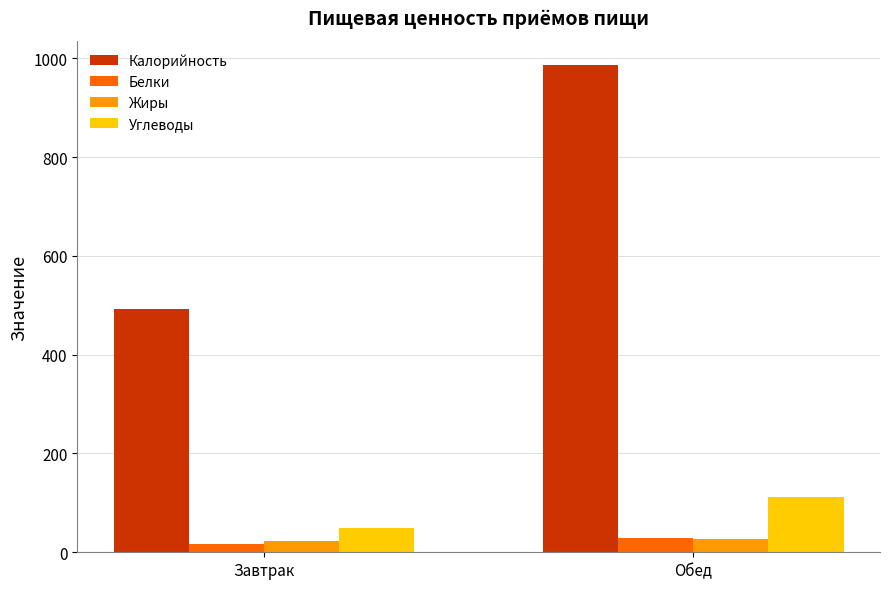

How many categories are shown in the chart?

2